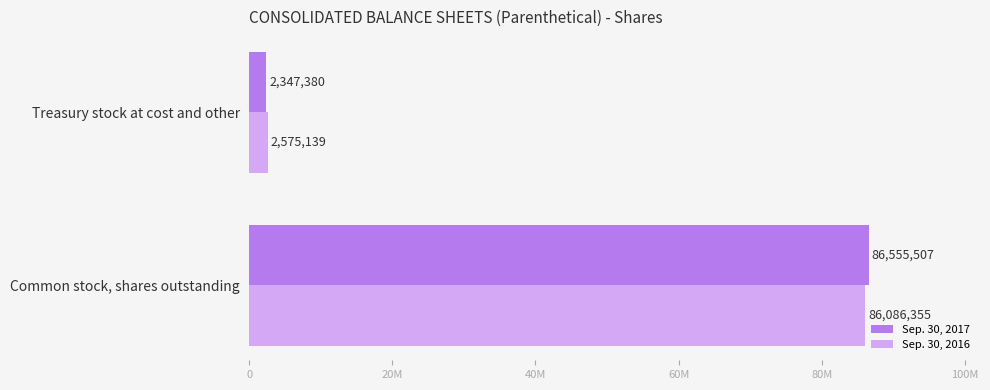

List the labels in order of Sep. 30, 2016 value, largest first.

Common stock, shares outstanding, Treasury stock at cost and other